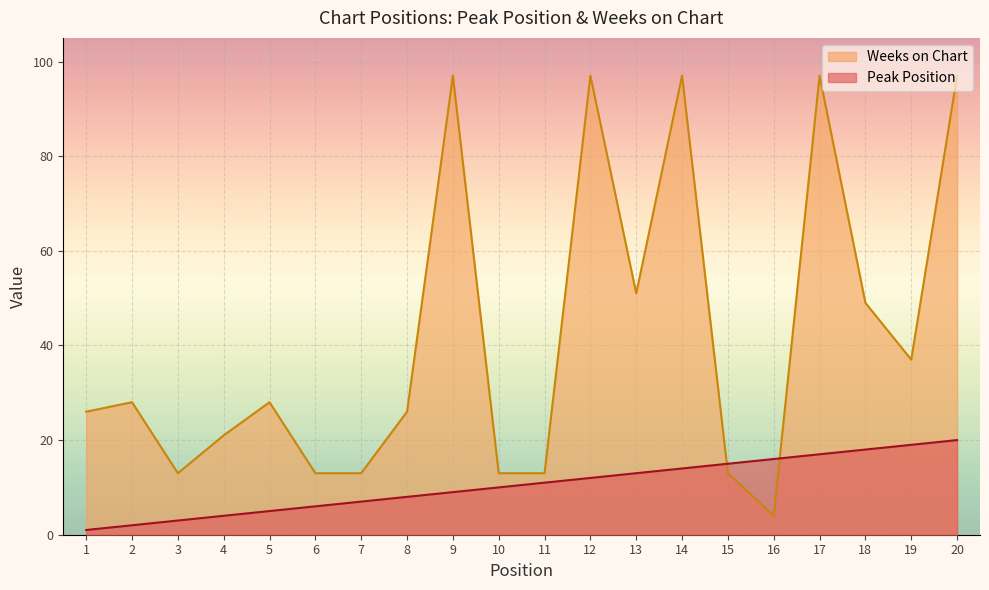

What is the highest value of the Weeks on Chart series?

97